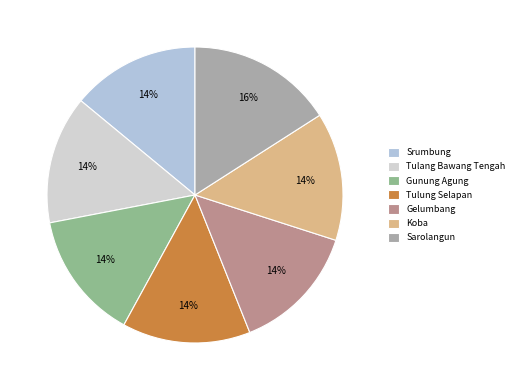

True or false: Sarolangun accounts for 16% of the total.

True